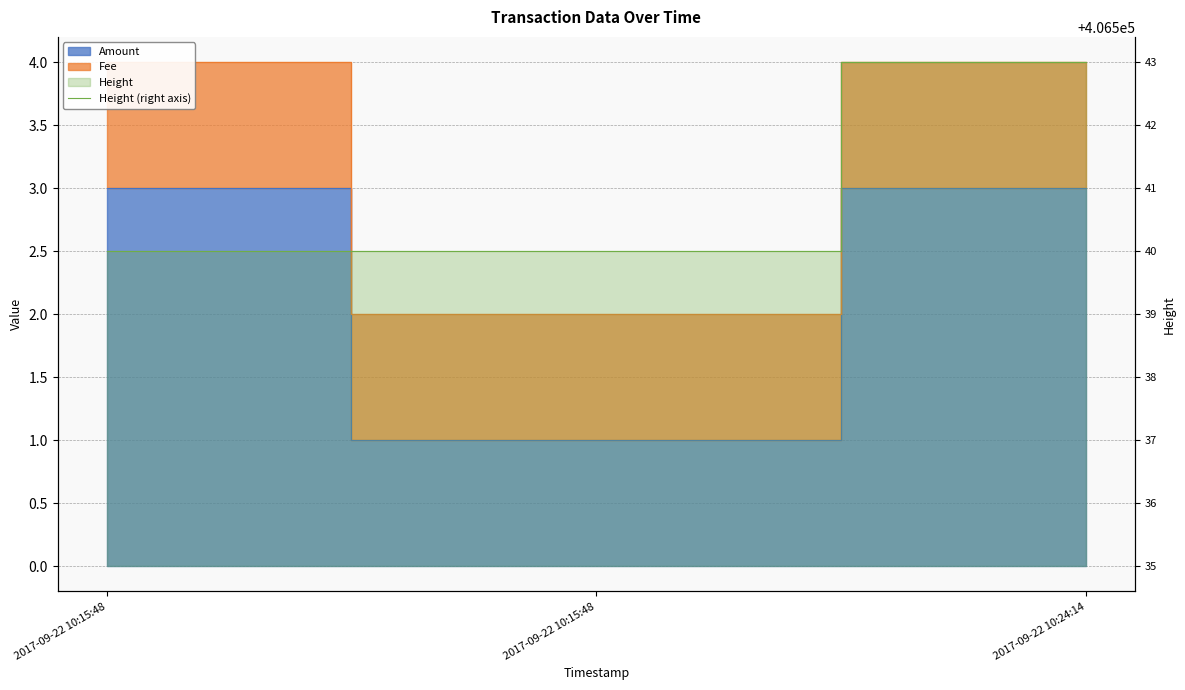

Reading left to right, extract all data points from this chart.

406540	406540	406543